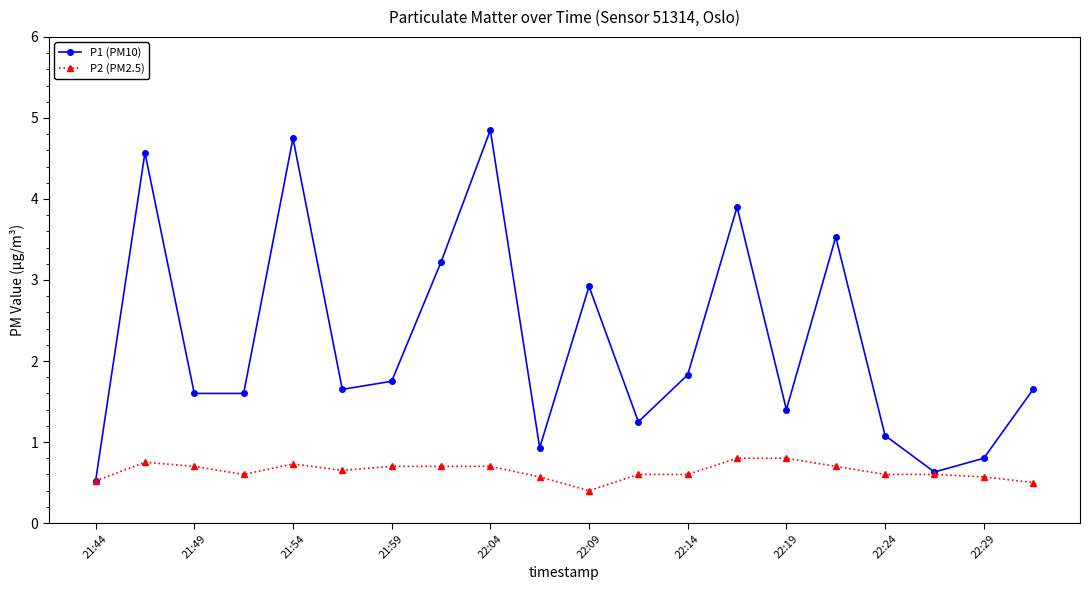

What is the minimum value for P2 (PM2.5)?

0.4